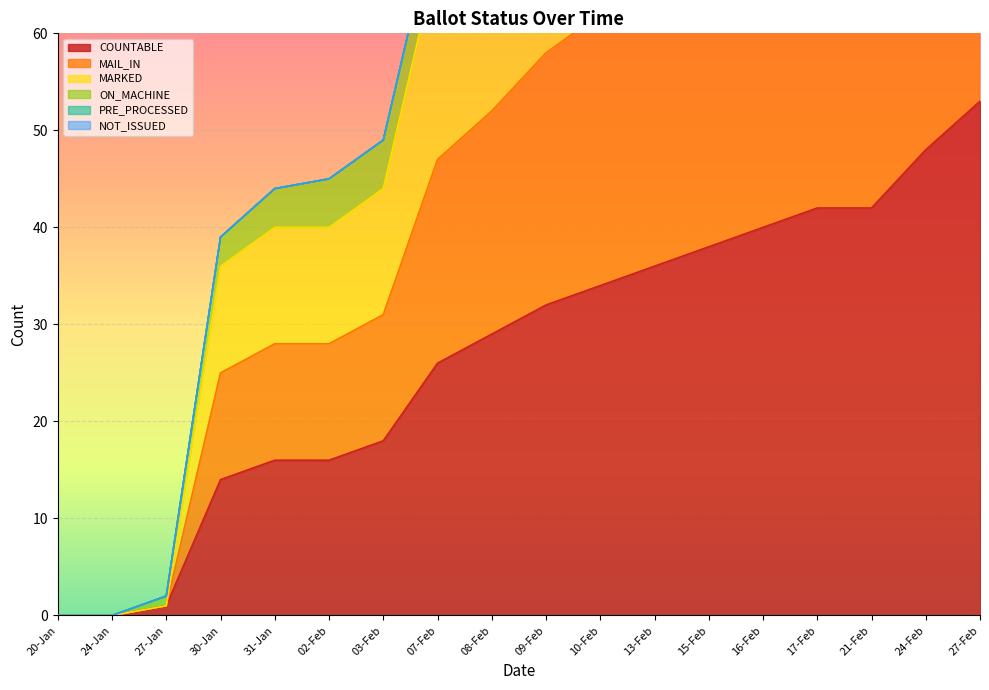

What is the highest value of the COUNTABLE series?

53